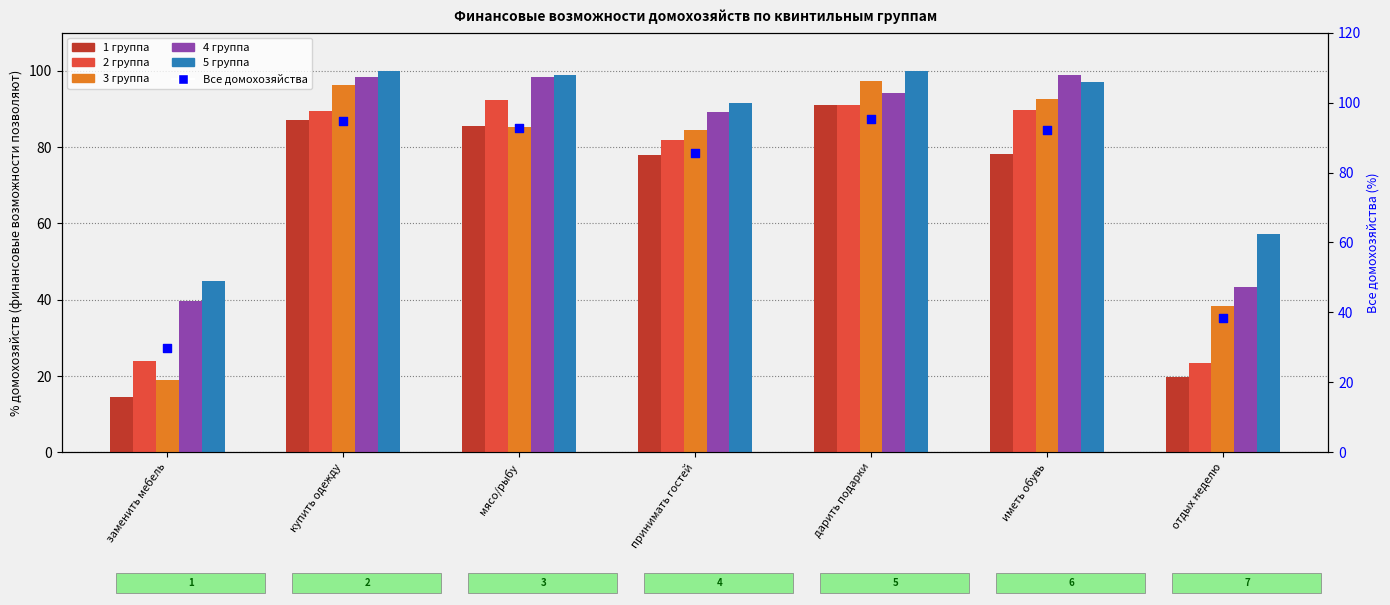

Which series has the largest total across all categories?

5 группа